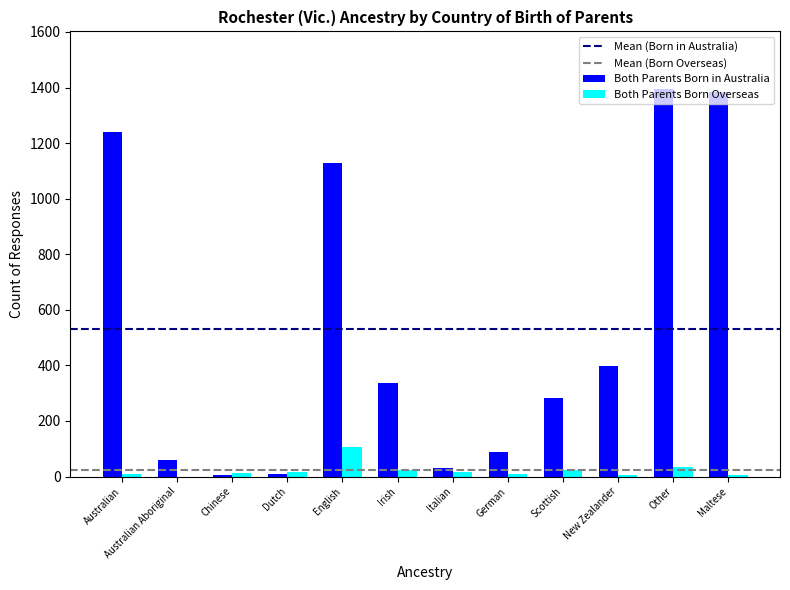

Which series has the widest spread of values?

Both Parents Born in Australia